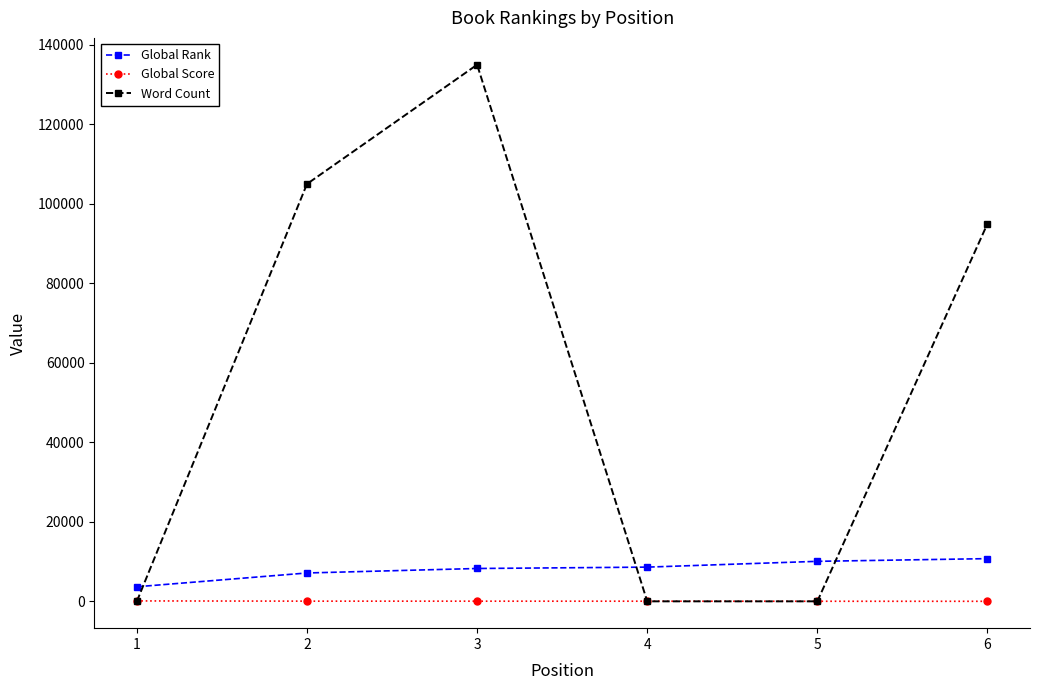

Is it true that Word Count equals 187106 at 3?

False